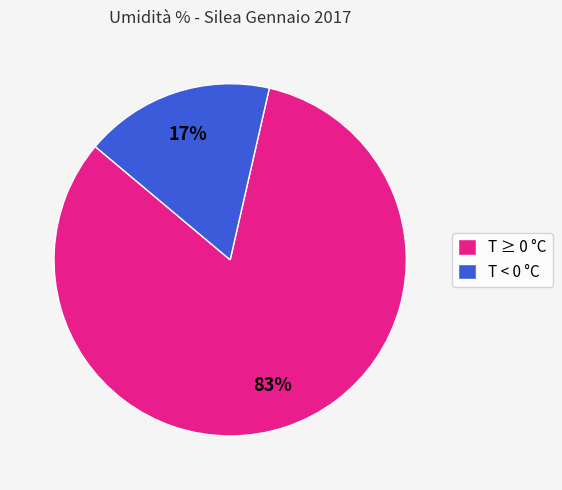

Is it true that T ≥ 0 °C is 71% of the pie?

False